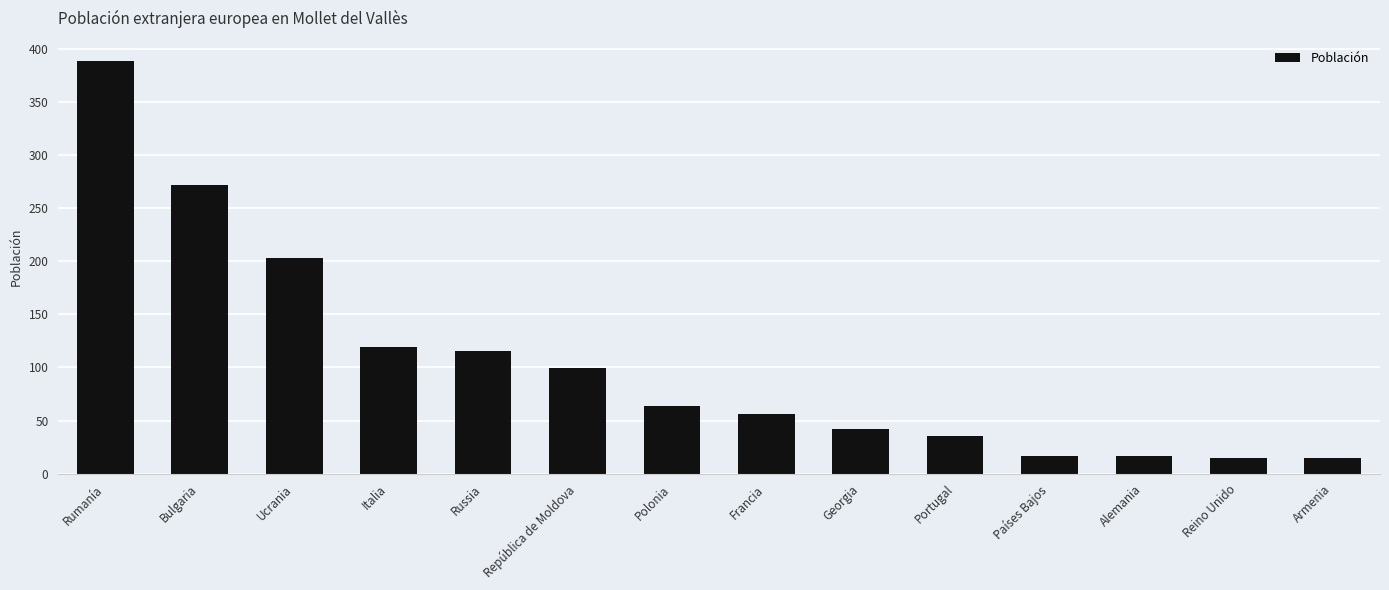

What value does the data have at Italia, to the nearest 10?

120